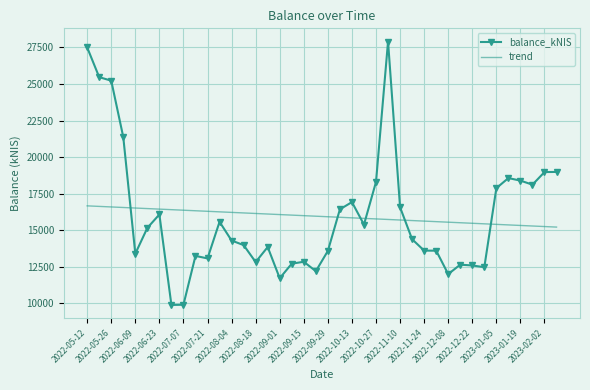

What is the difference between the maximum and minimum values in the trend series?

1452.0